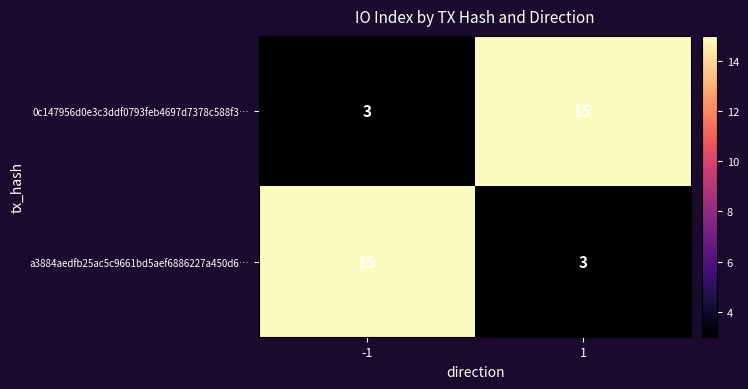

What is the highest value of the a3884aedfb25ac5c9661bd5aef6886227a450d6… series?

15